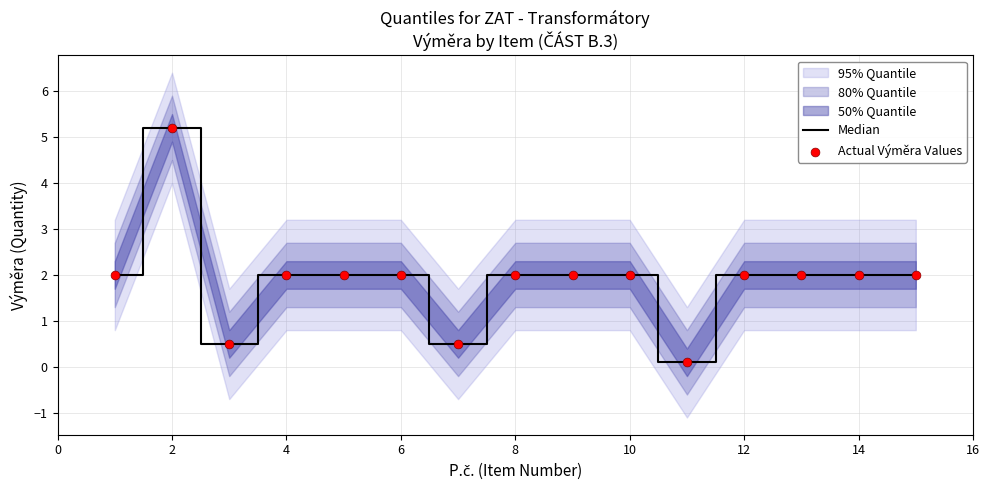

Which series contains the lowest Y value?

Median